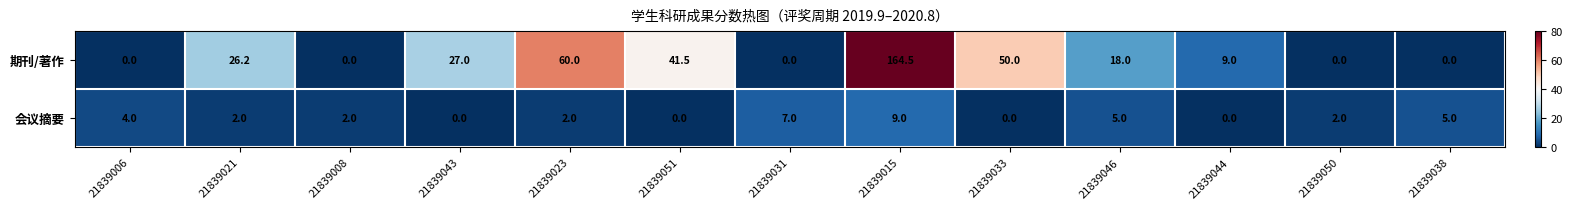

At which label is 会议摘要 closest to 4?

21839006